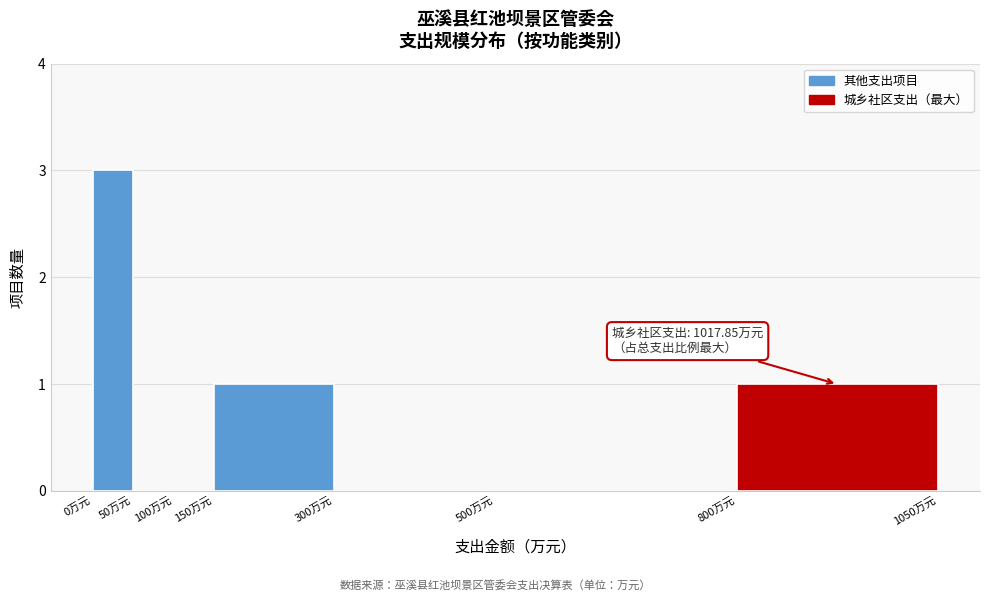

Over which range of the x-axis is the bar tallest?

0 to 50